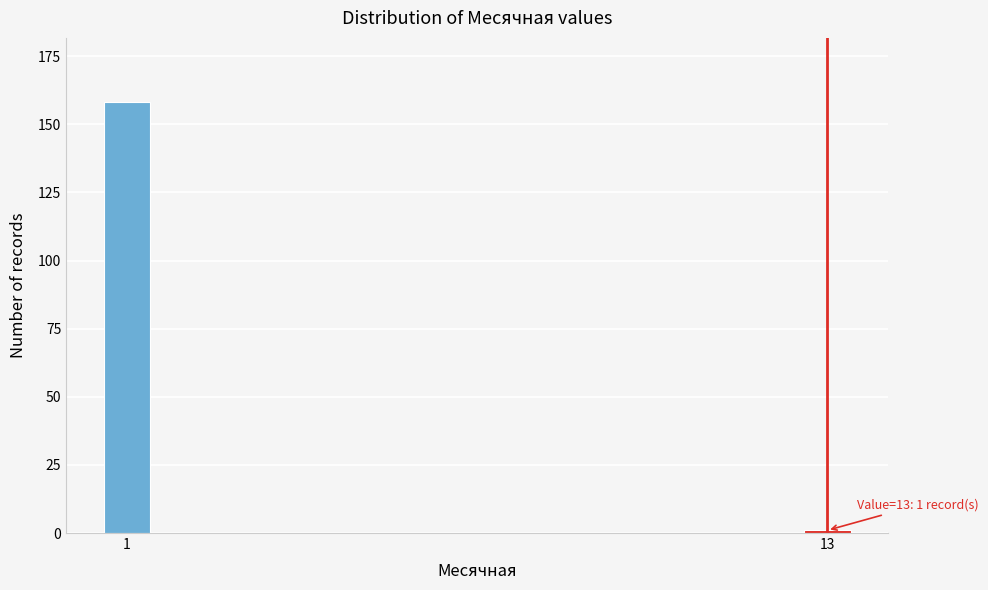

Reading left to right, extract all data points from this chart.

158	1